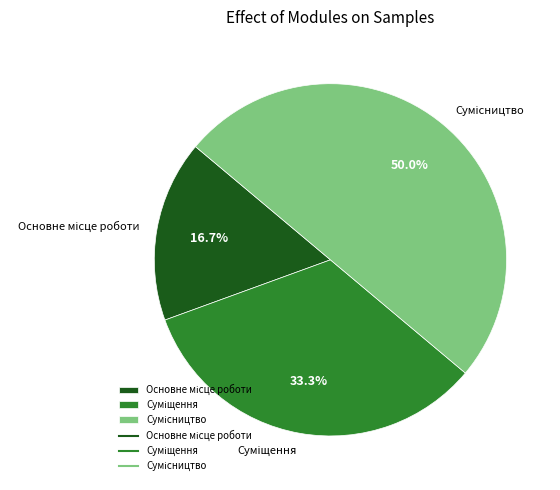

What percentage do Сумісництво and Суміщення together represent?

83.3%